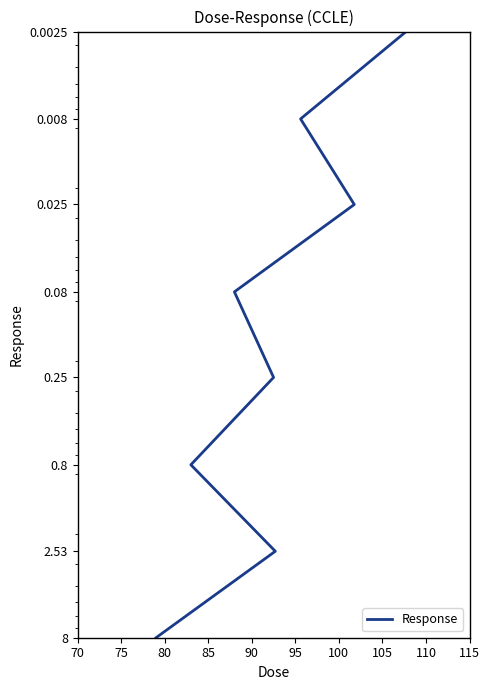

What is the value of the 7th point from the left?

2.5